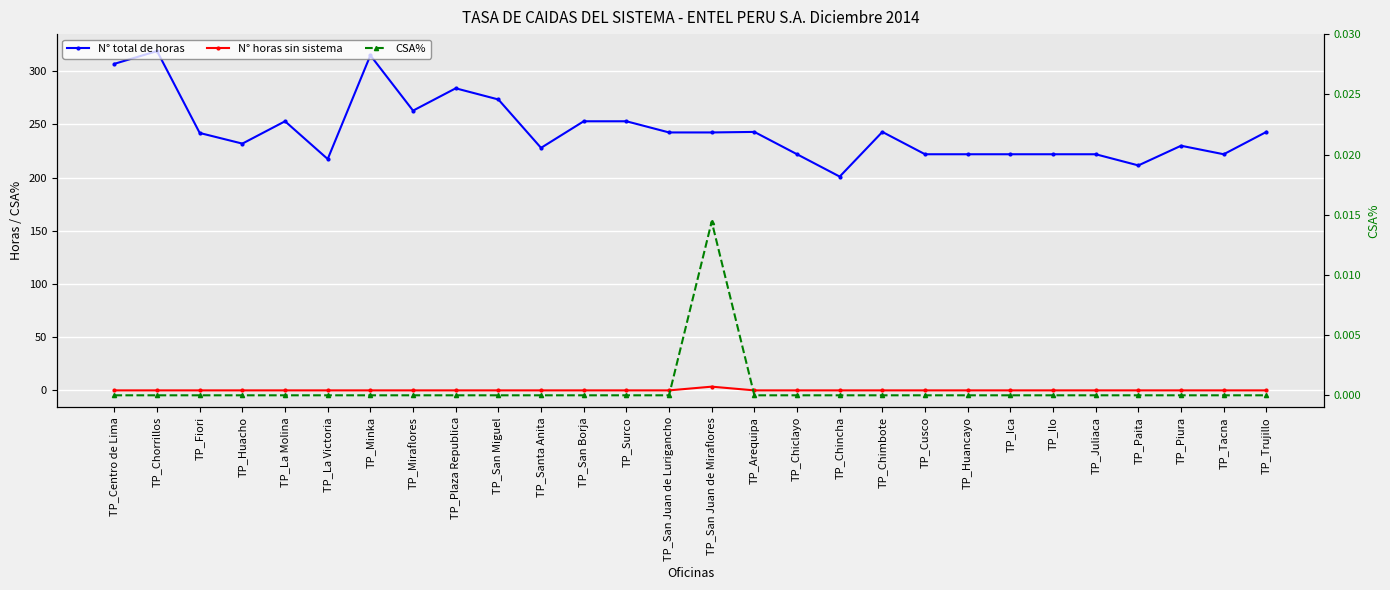

True or false: CSA% has a value of -0.0 at TP_Tacna.

False